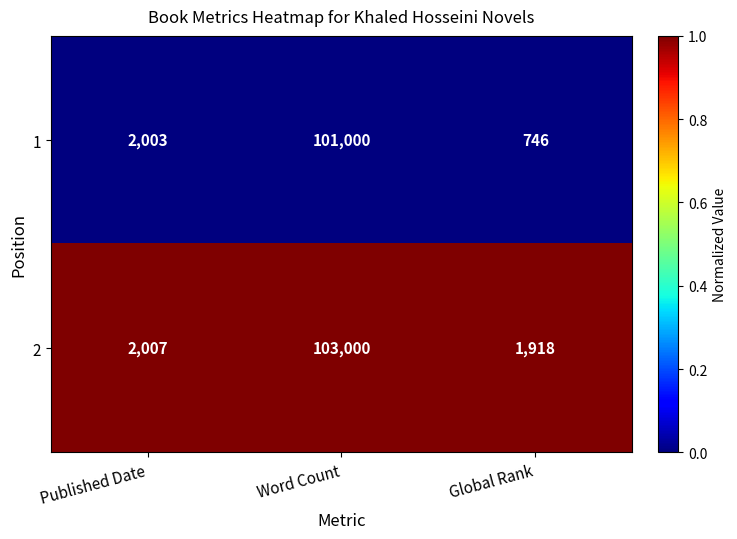

At Word Count, list the series in order from smallest to largest.

1, 2